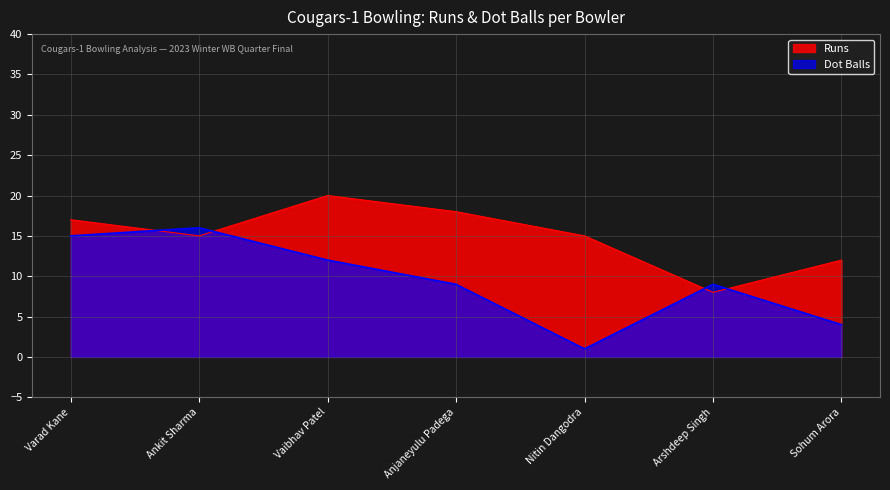

What is the highest value of the Runs series?

20